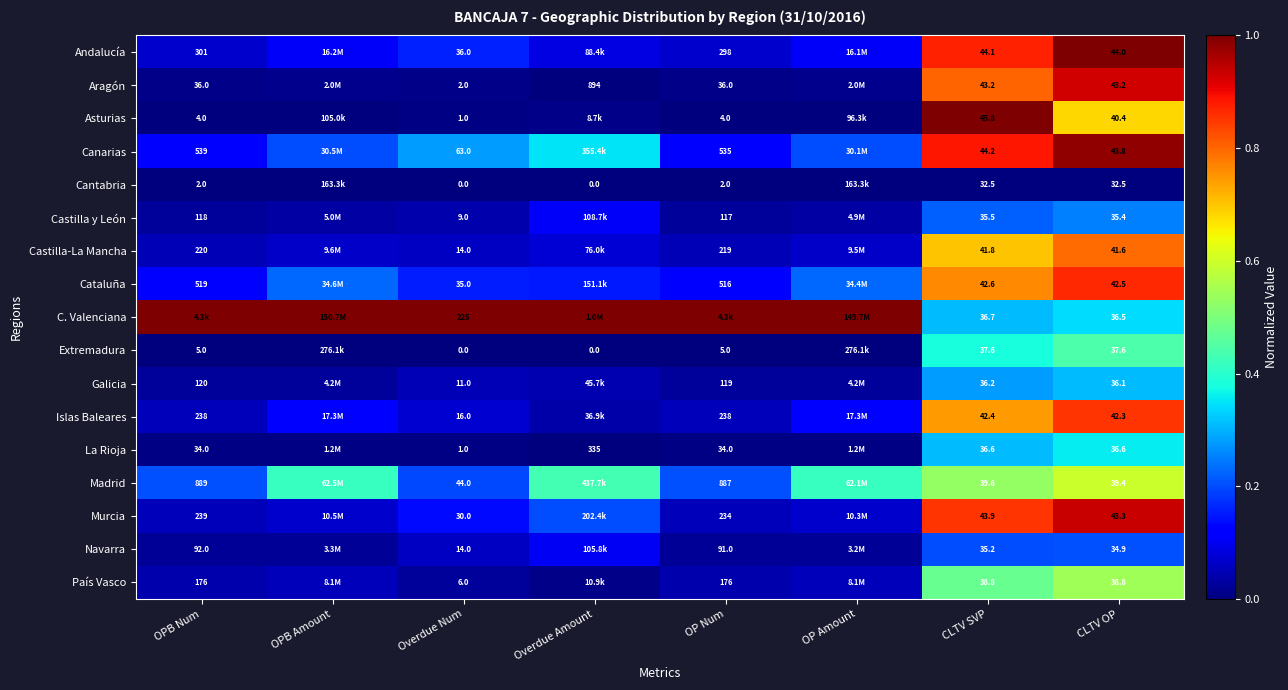

Is the value of Cataluña at Overdue Num greater than the value of Islas Baleares at OP Num?

No